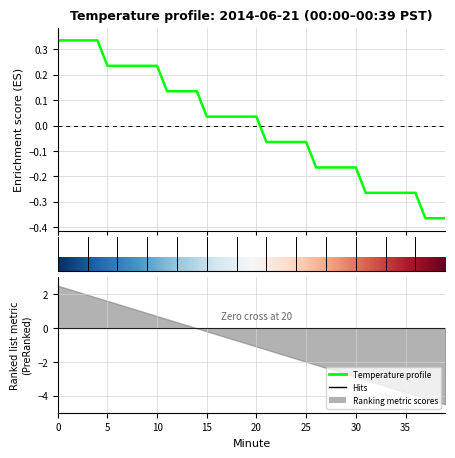

What is the greatest value displayed?

0.3